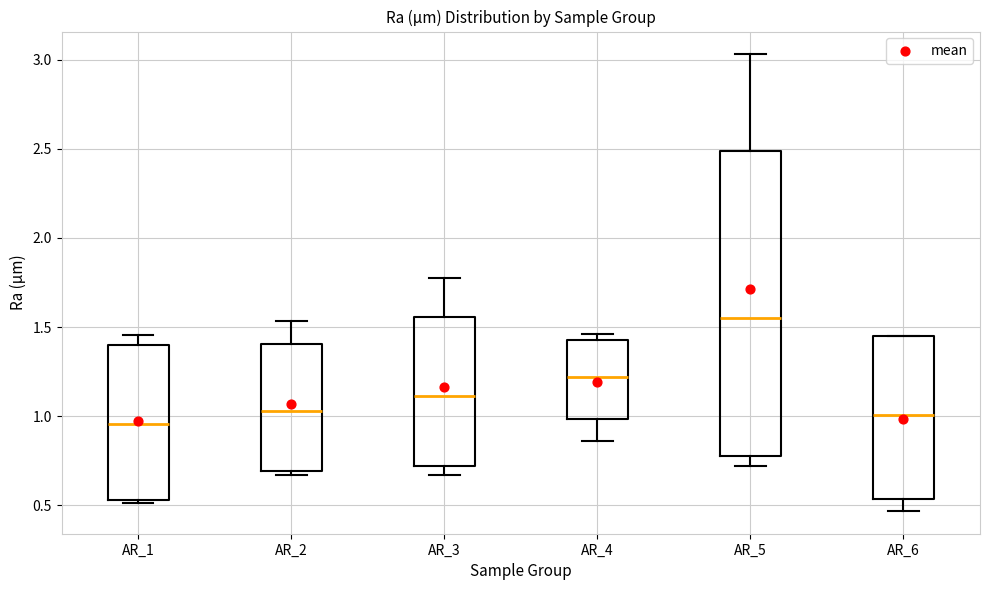

Where does the median line of the box for AR_1 sit on the y-axis? The values are not printed on the chart, so give them approximately, as read against the axis.

0.95